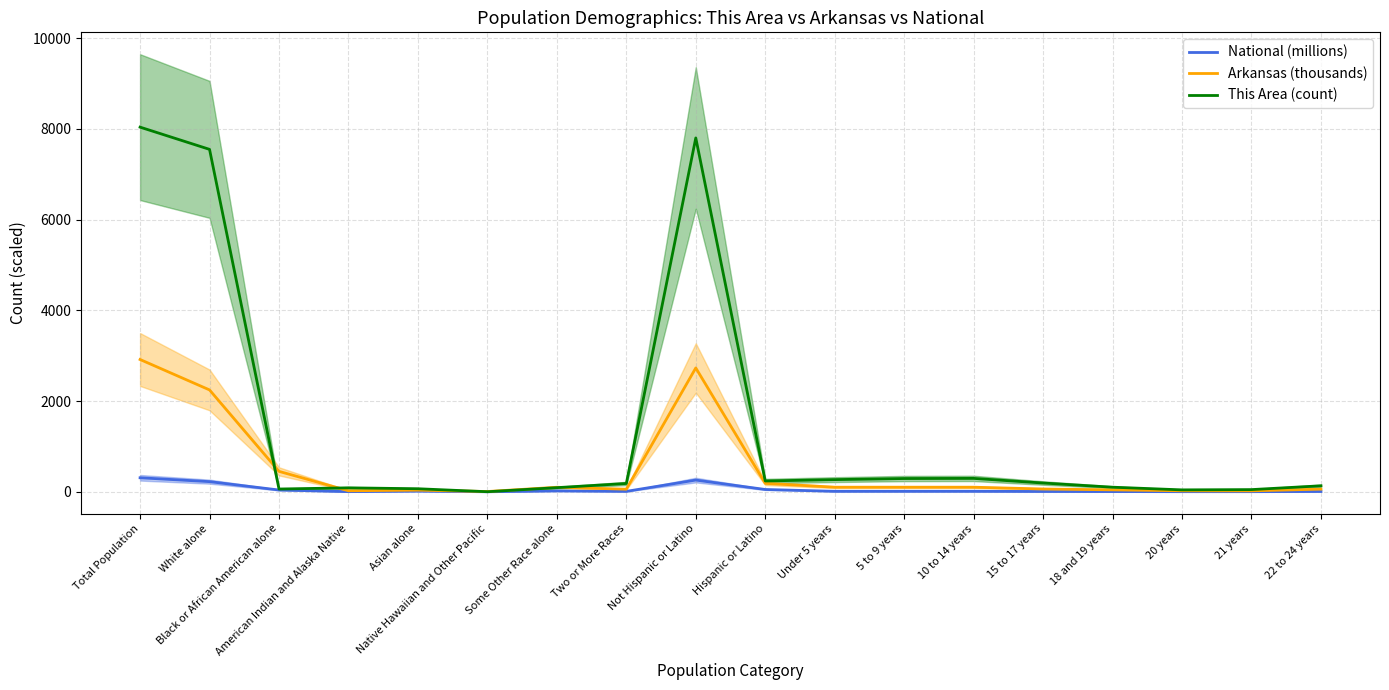

What is the sum of all National (millions) values?

979.8